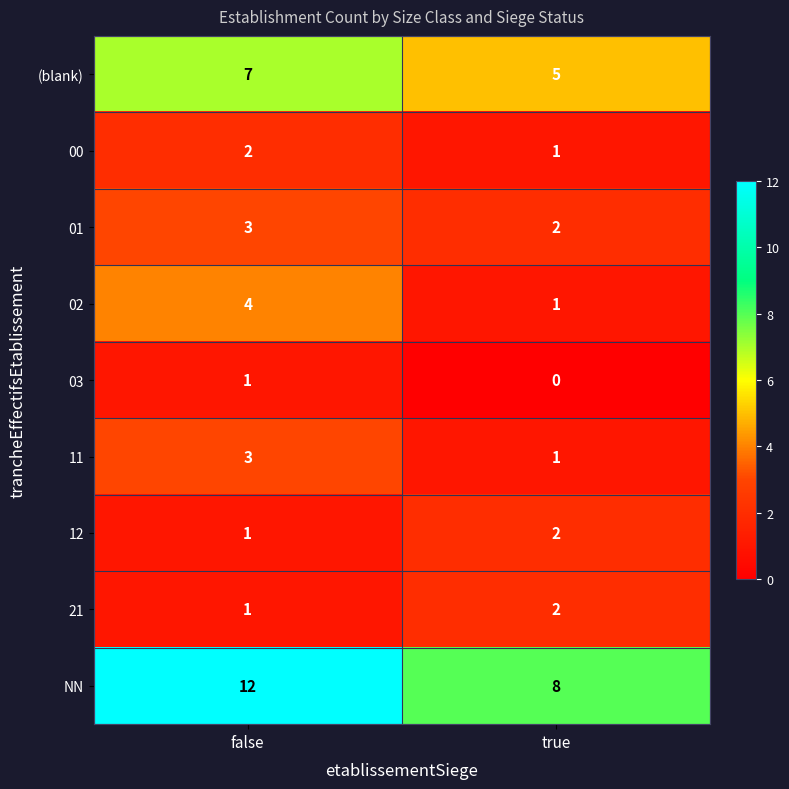

Between false and true, which series saw the biggest shift?

NN